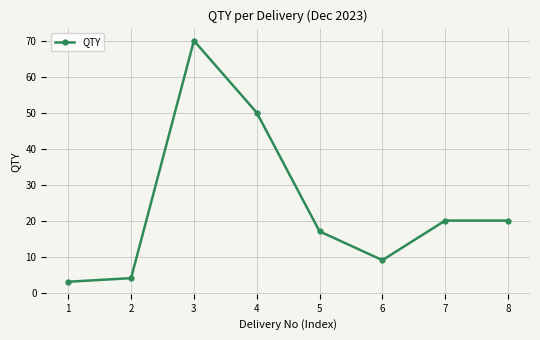

True or false: the data shows 20 at 7.

True